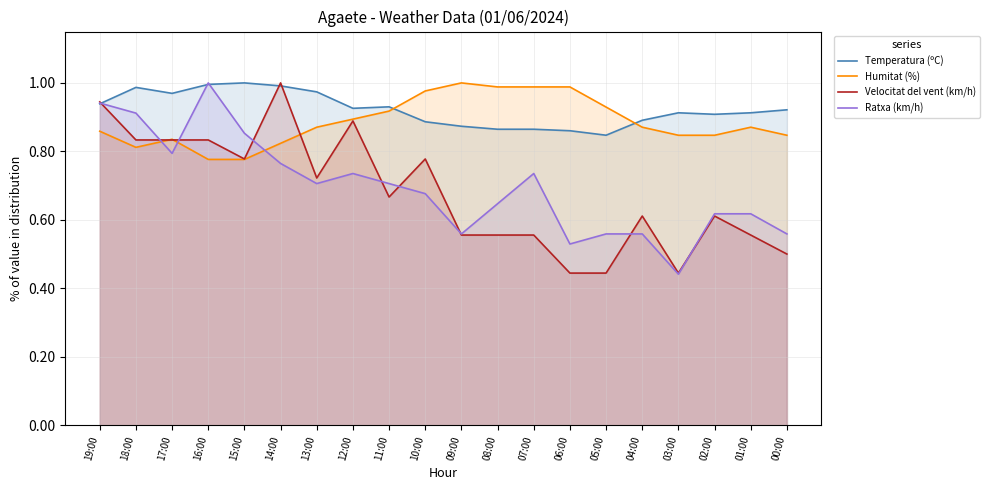

True or false: Humitat (%) has a value of 0.5 at 00:00.

False